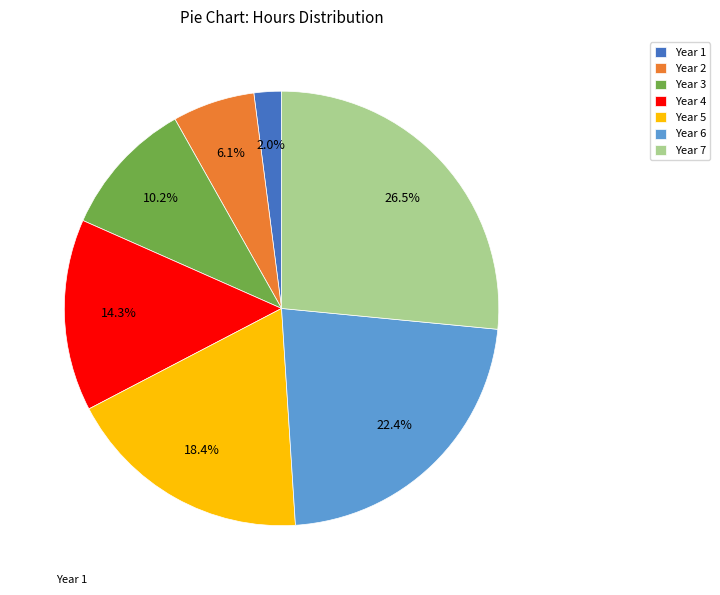

To the nearest percent, what portion does Year 6 represent?

22%